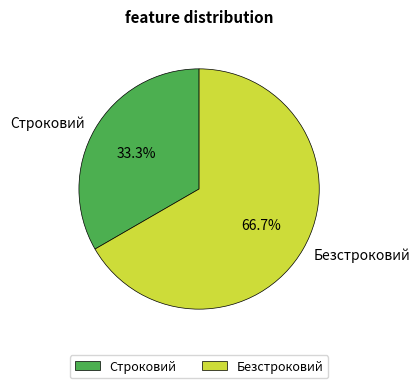

What is the smallest slice in the pie chart?

Строковий